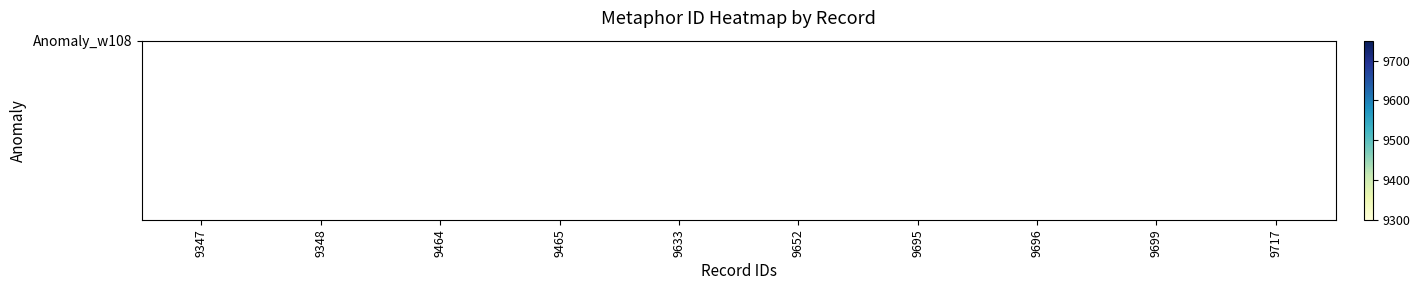

True or false: the data shows 15503 at 9348.

False